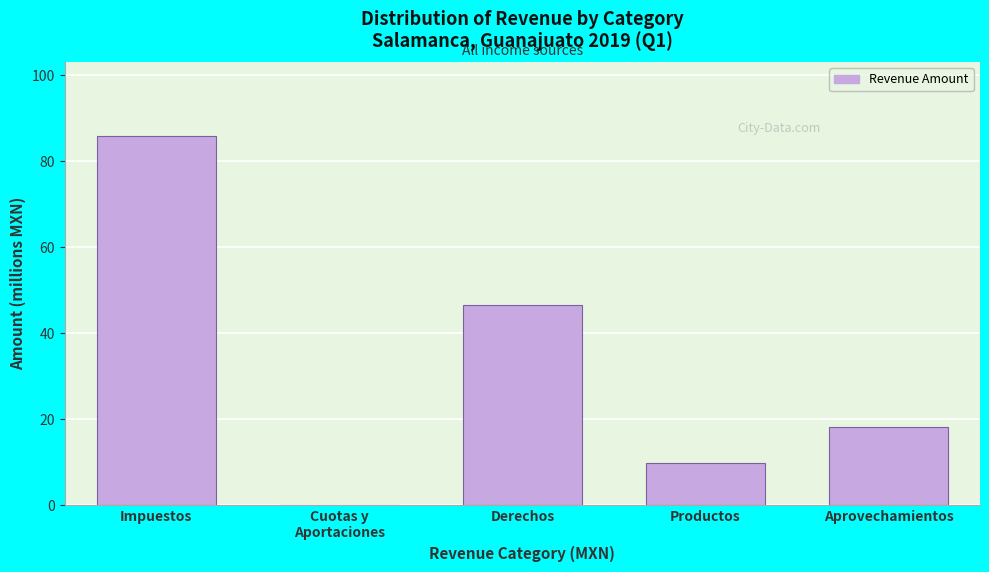

The chart shows a value of 9.7 at Productos. True or false?

True